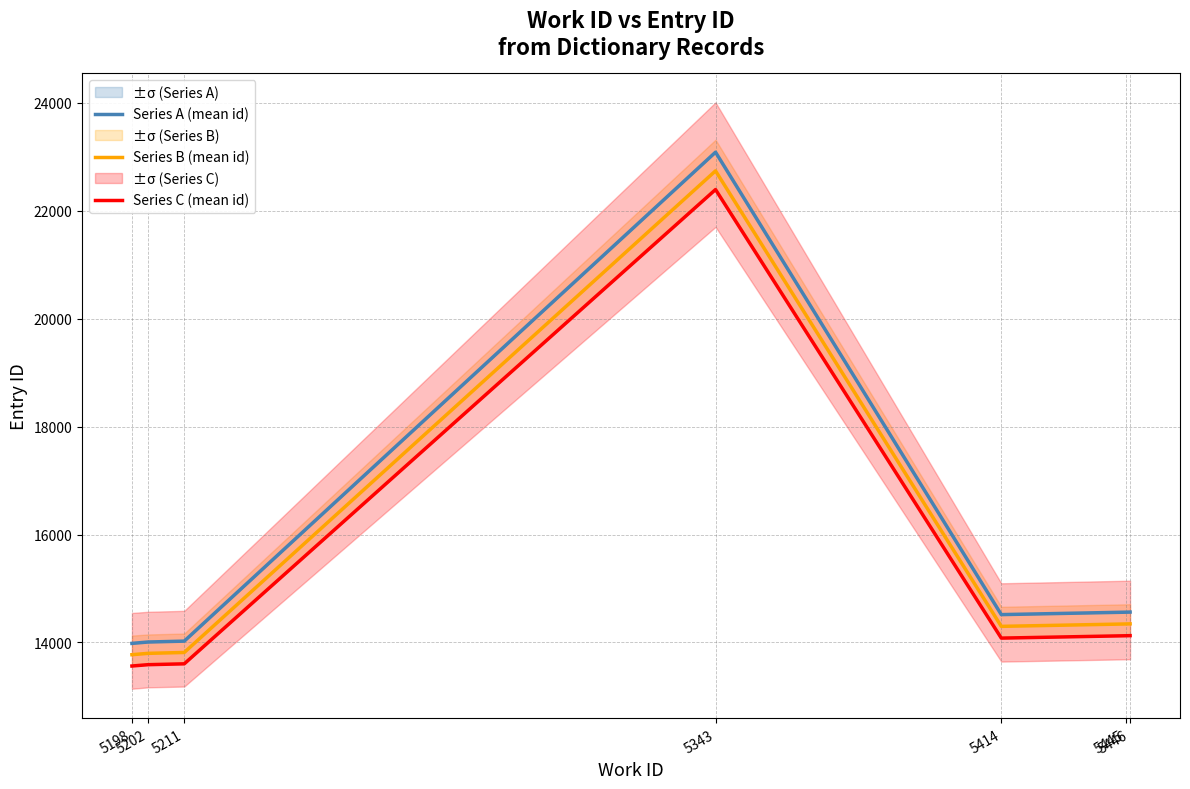

Rank the series by their maximum value, from highest to lowest.

Series A (mean id), Series B (mean id), Series C (mean id)